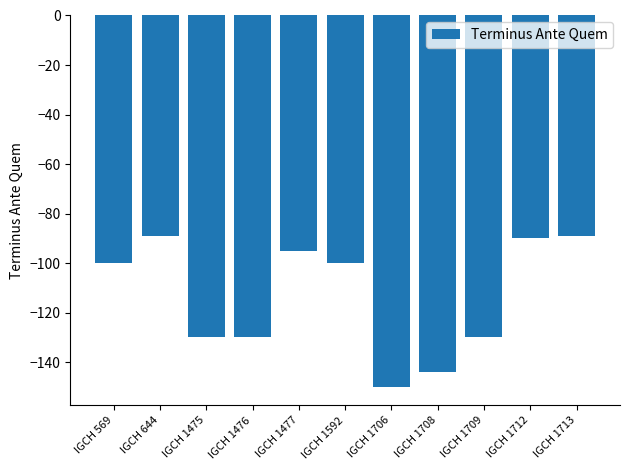

Reading left to right, list all the values displayed in this chart.

-100	-89	-130	-130	-95	-100	-150	-144	-130	-90	-89